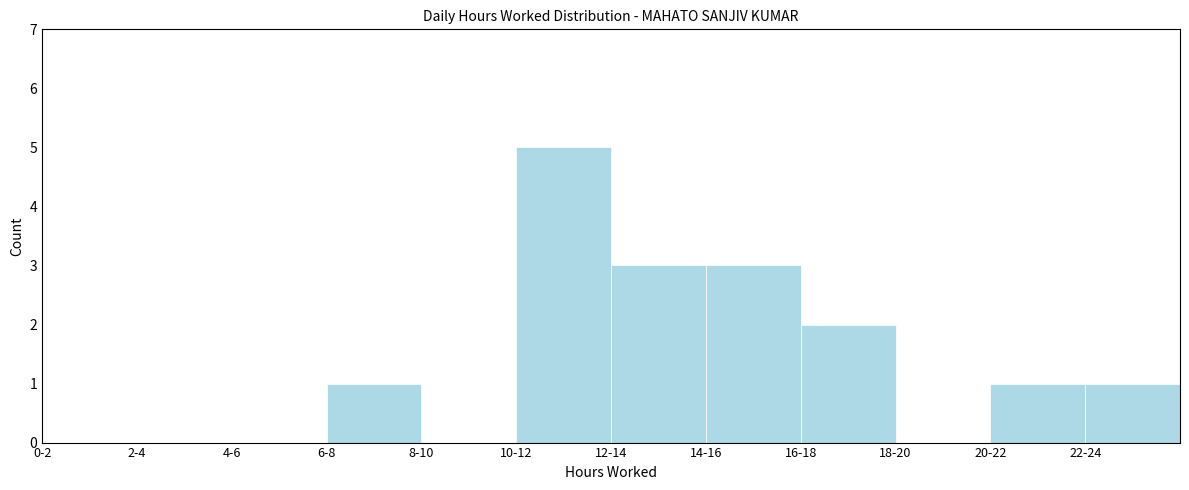

Reading left to right, transcribe all the data shown in this chart.

0-2=0	2-4=0	4-6=0	6-8=1	8-10=0	10-12=5	12-14=3	14-16=3	16-18=2	18-20=0	20-22=1	22-24=1